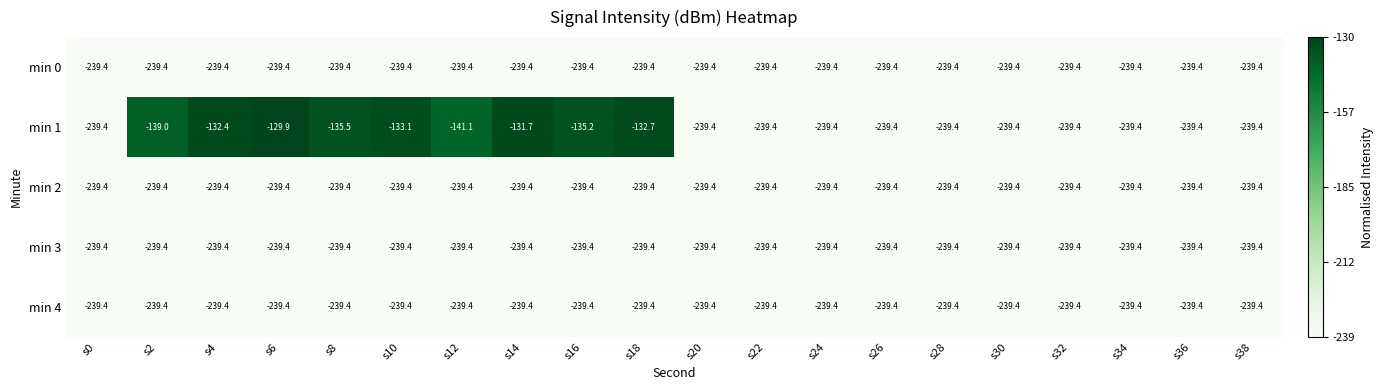

Which series has the largest total across all categories?

min 1